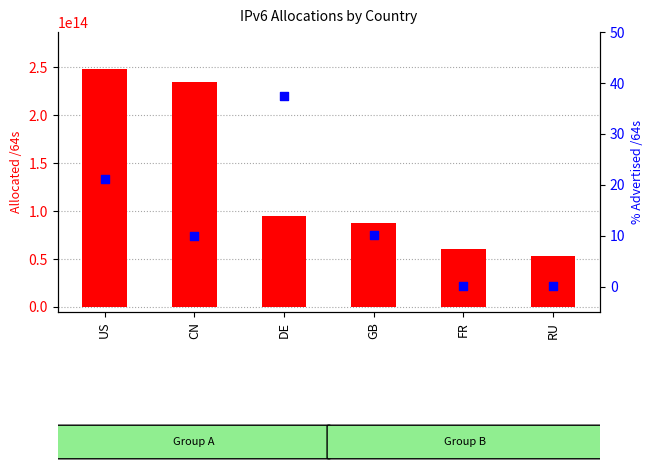

Which series reaches the minimum Y coordinate?

% Advertised /64s